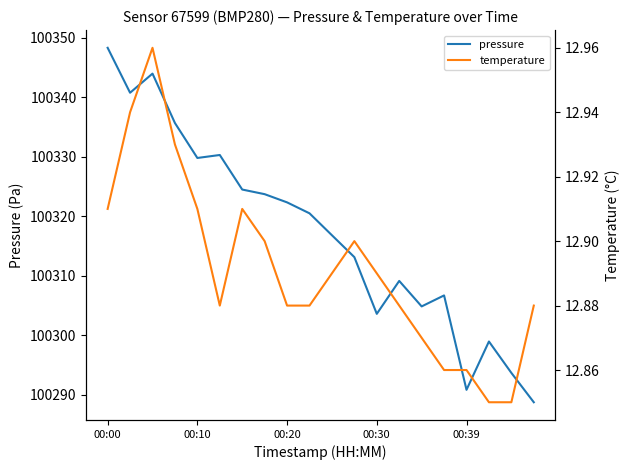

What is the value of the pressure point at the 18th from the left?

100298.9